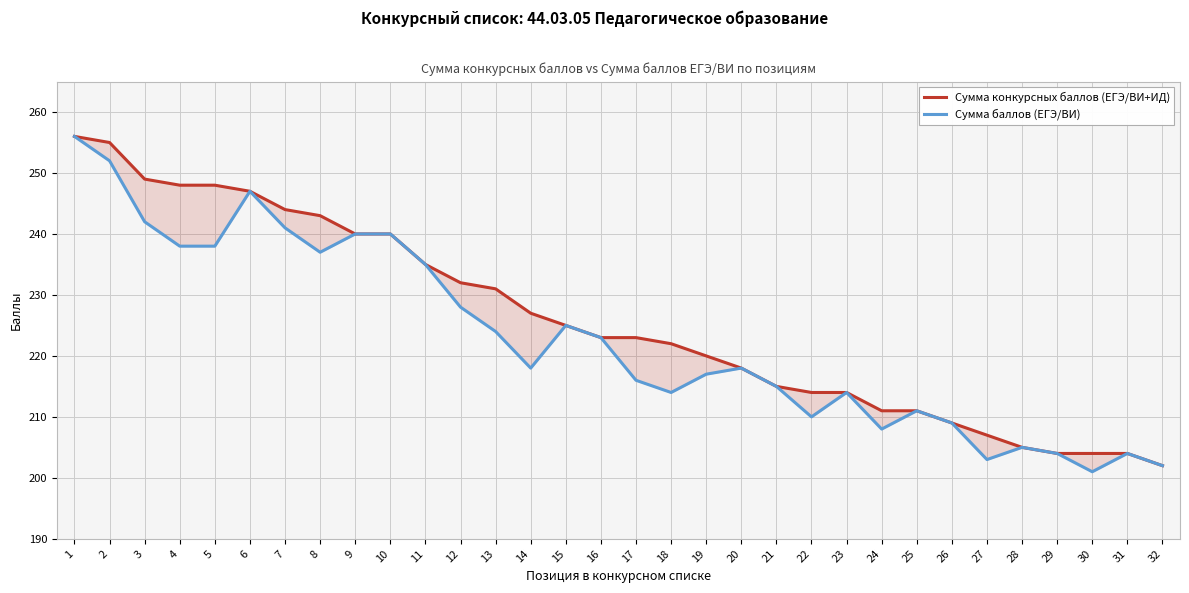

What is the sum of the Сумма баллов (ЕГЭ/ВИ) values at 10 and 20?

458